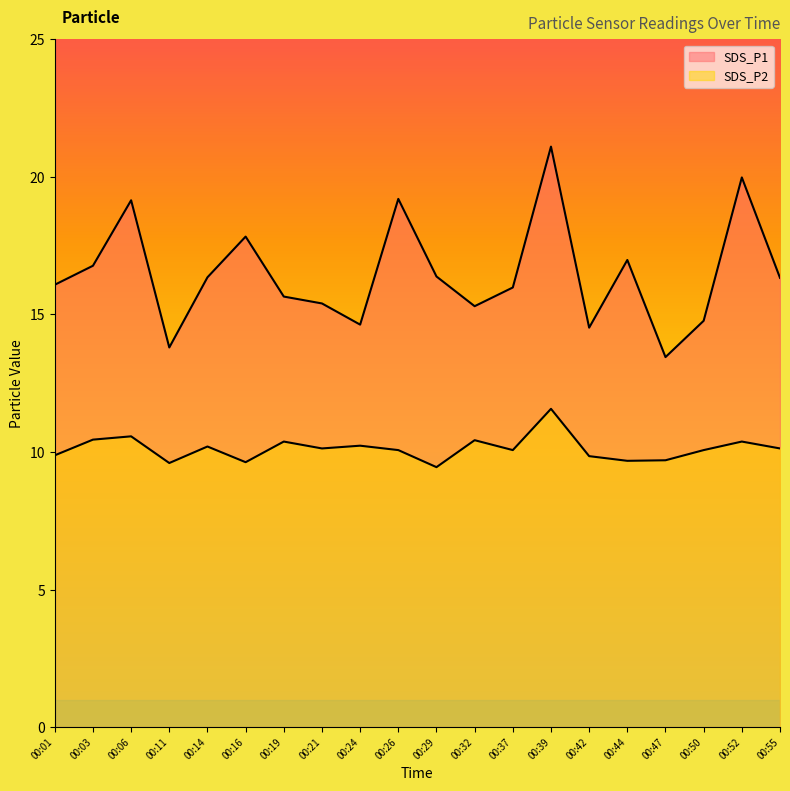

Reading left to right, extract all data points from this chart.

SDS_P1: 16.1	16.8	19.1	13.8	16.4	17.8	15.7	15.4	14.6	19.2	16.4	15.3	16.0	21.1	14.5	17.0	13.4	14.8	20.0	16.3
SDS_P2: 9.9	10.4	10.6	9.6	10.2	9.6	10.4	10.1	10.2	10.1	9.4	10.4	10.1	11.6	9.8	9.7	9.7	10.1	10.4	10.1